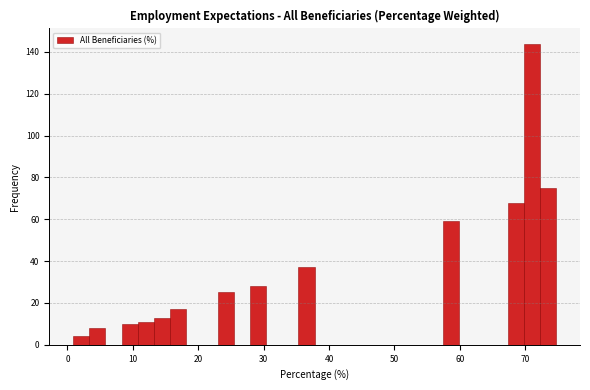

Around what value on the x-axis is the tallest bar? Give the approximate position of its centre, as read against the axis.

71